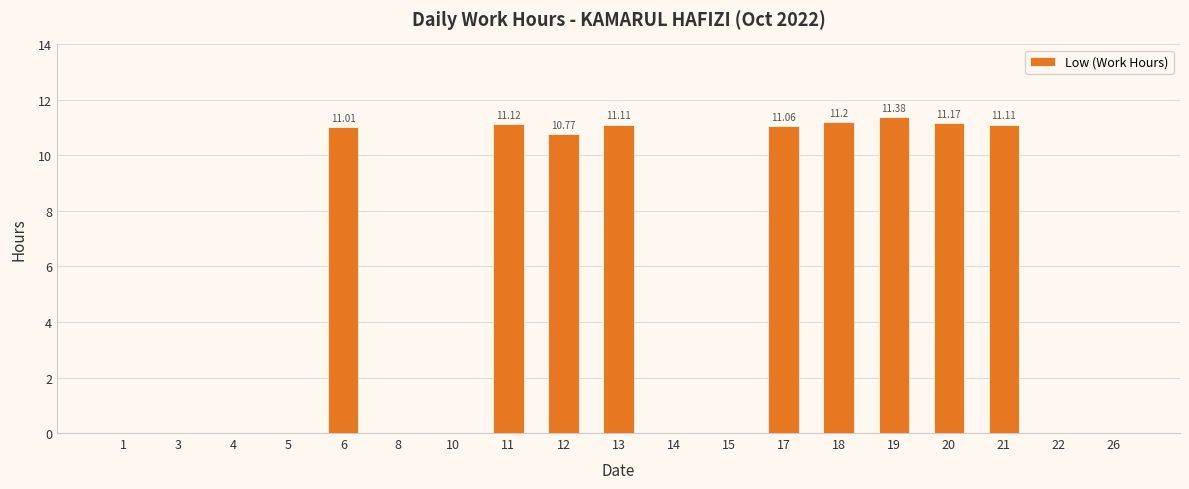

What is the change in value from 20 to 22?

-11.2